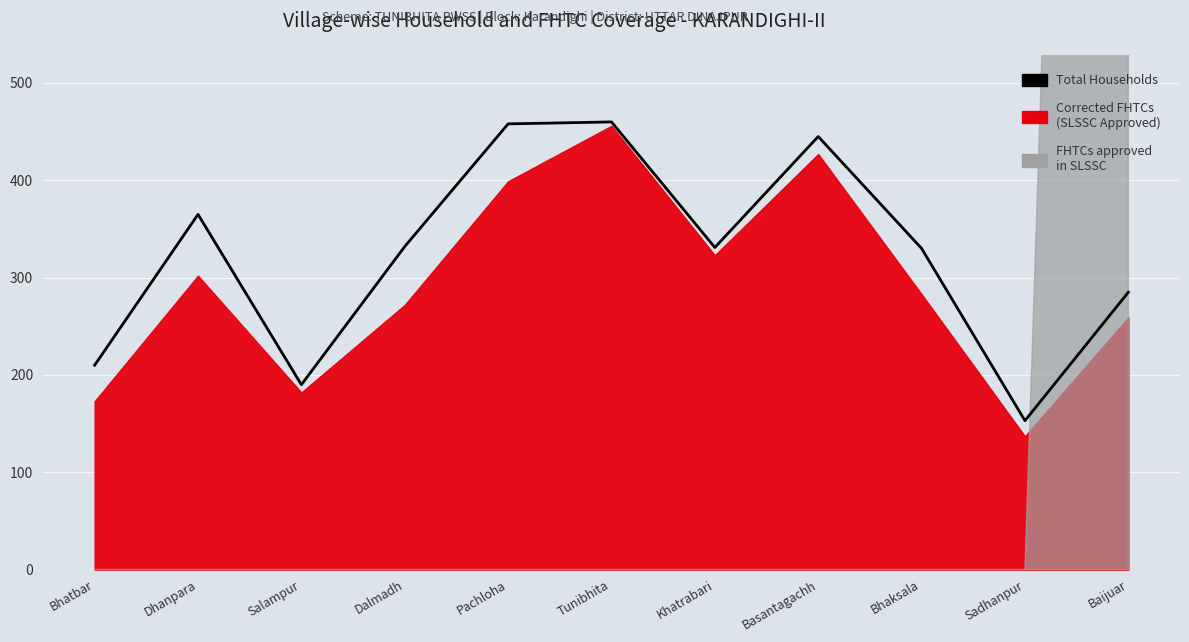

True or false: the data shows 153 at Sadhanpur.

True